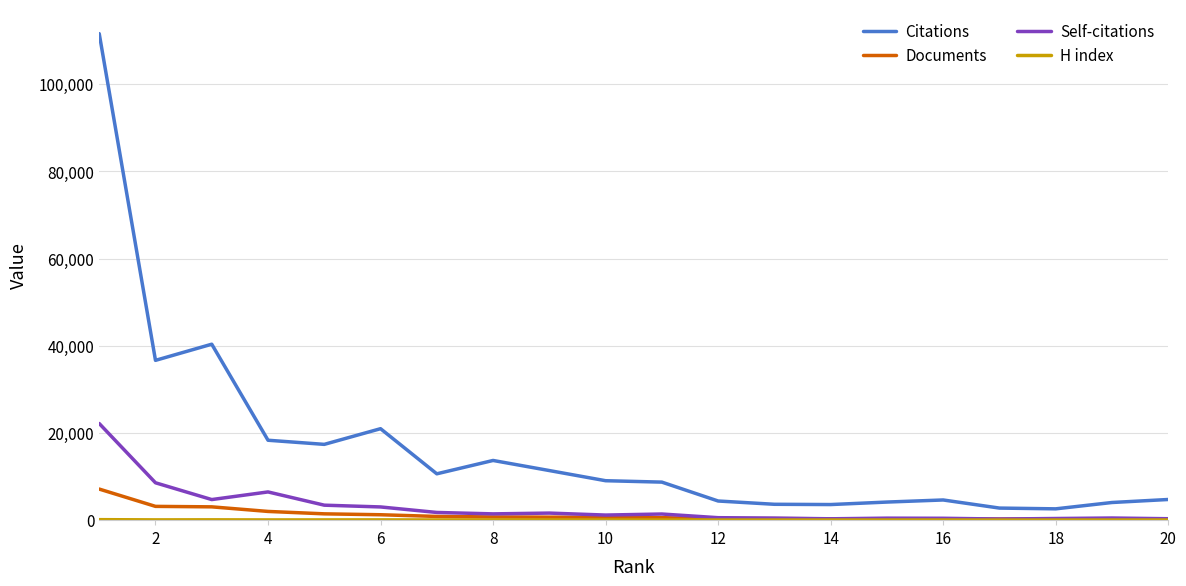

What is the sum of all Documents values?

24159